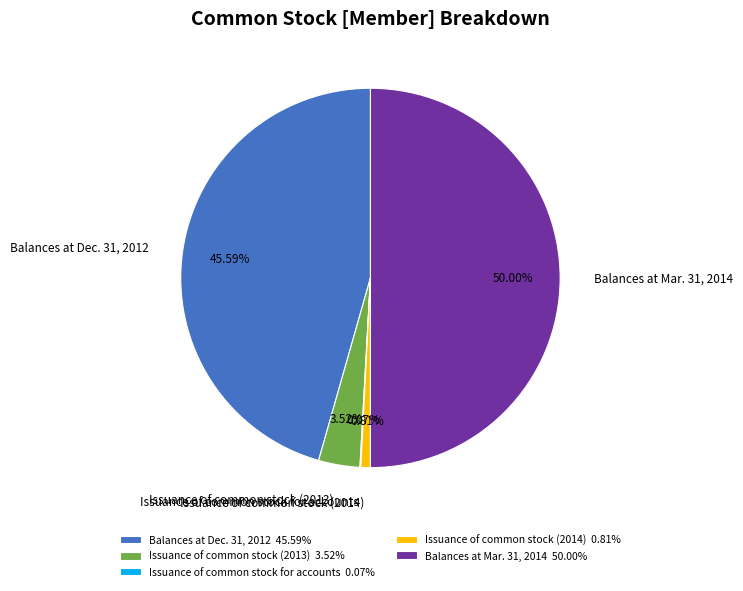

Is the sum of Balances at Mar. 31, 2014 and Issuance of common stock (2013) greater than half?

Yes